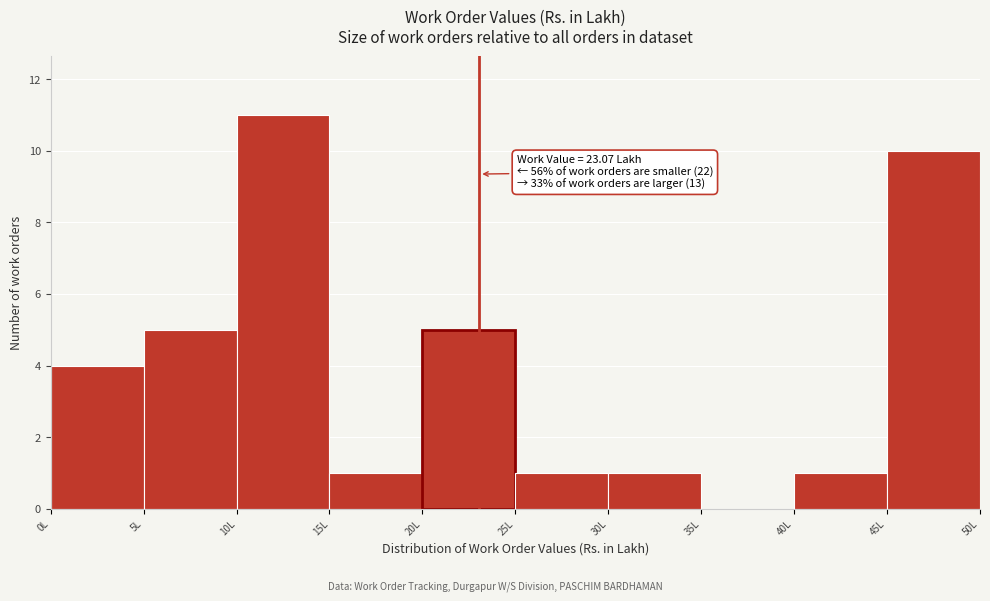

Which range on the x-axis has the tallest bar?

10 to 15